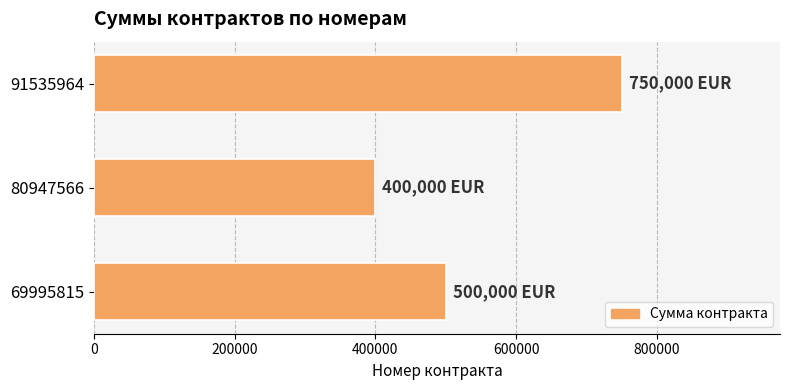

Approximately how many times larger is the value at 91535964 compared to 80947566?

1.9